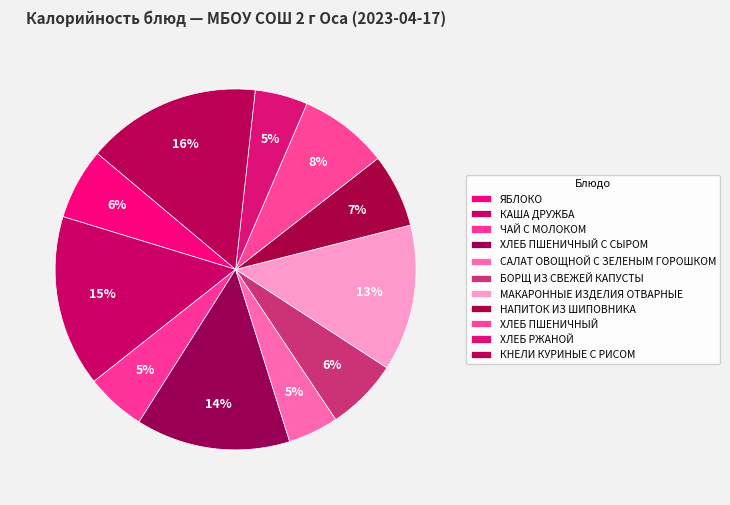

How many segments does this pie chart have?

11